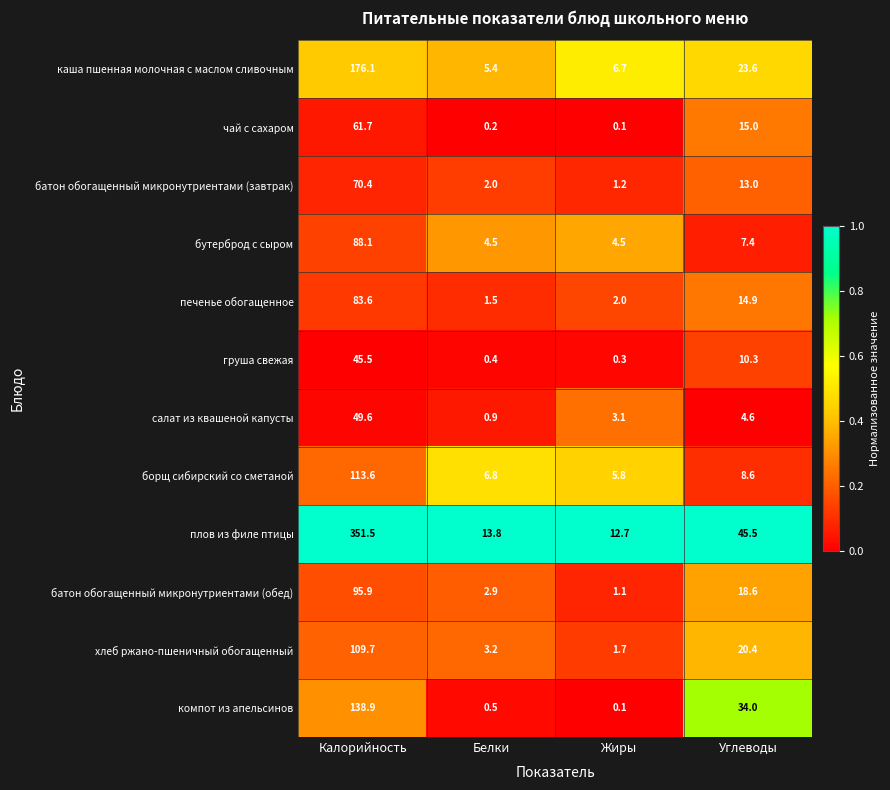

Which series changed the most between Калорийность and Жиры?

плов из филе птицы